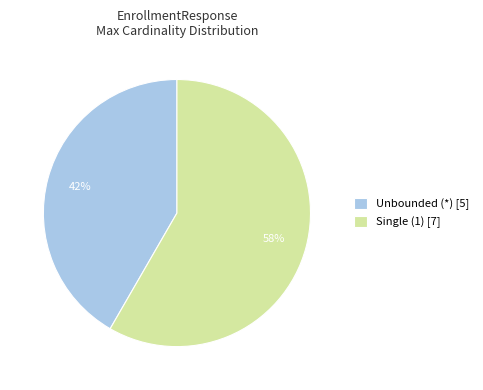

Does any single category account for the majority?

Yes